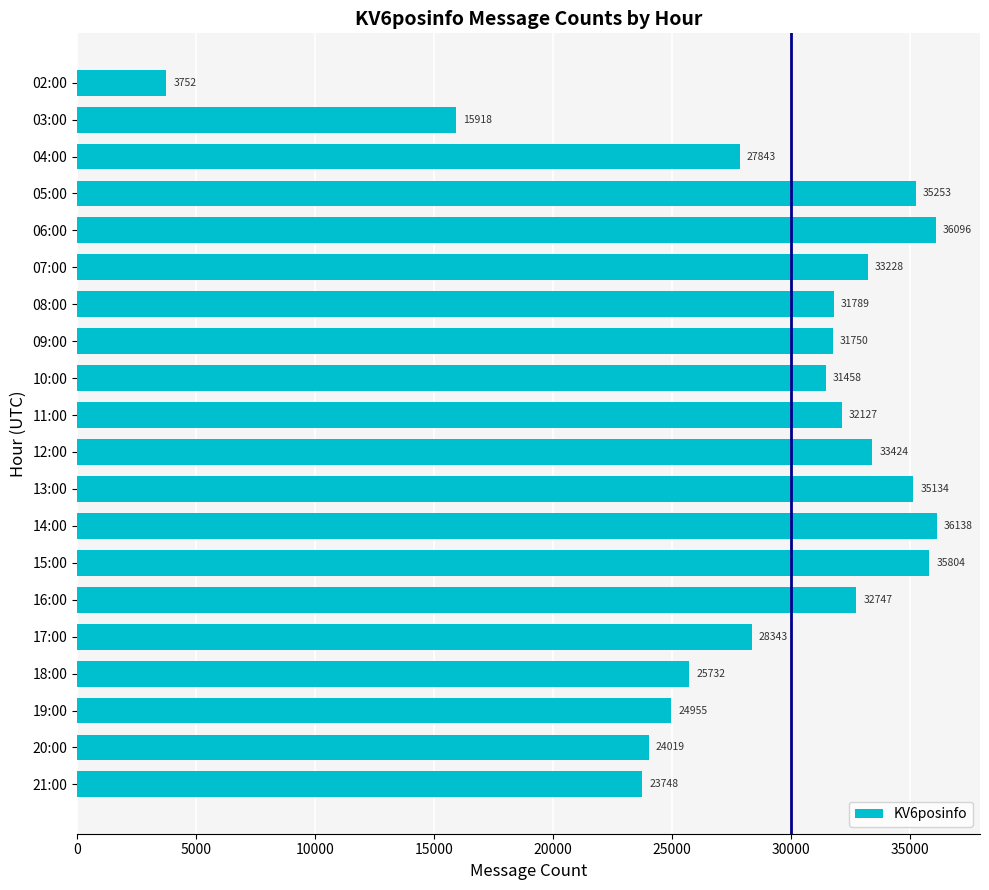

What is the difference between the maximum and minimum values?

32386